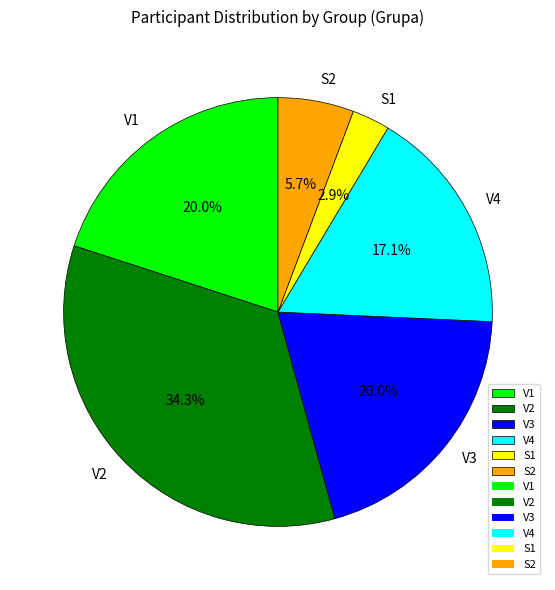

Combined, what portion of the pie is V3 and S1?

22.9%